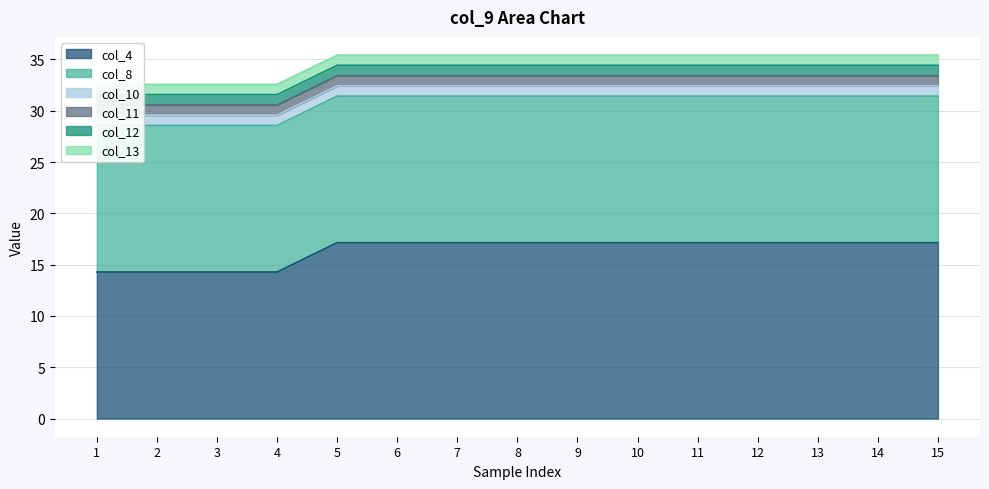

Which series has the largest total across all categories?

col_4